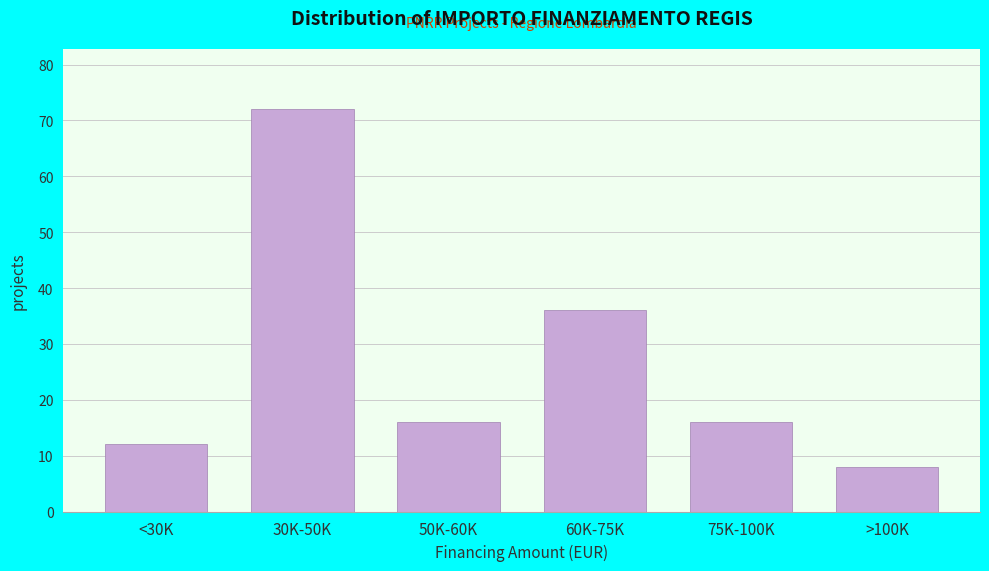

Reading left to right, extract all data points from this chart.

<30K=12	30K-50K=72	50K-60K=16	60K-75K=36	75K-100K=16	>100K=8